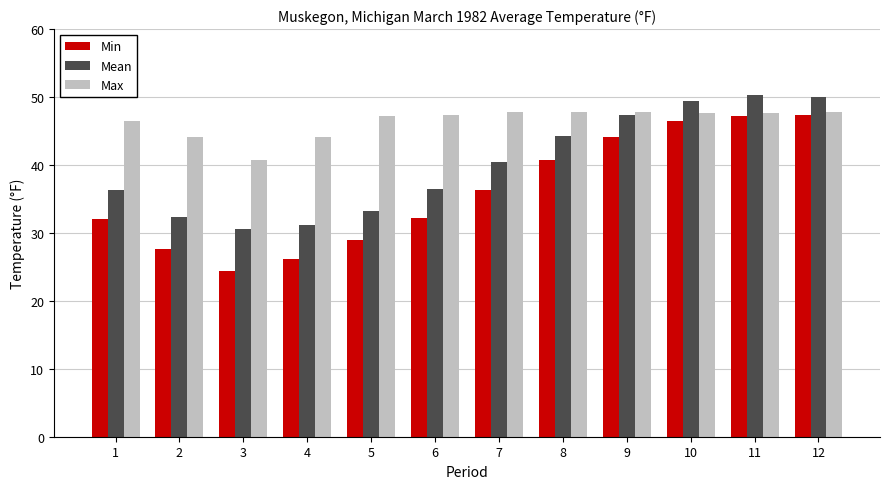

What is the spread (max minus min) of values at 7?

11.5